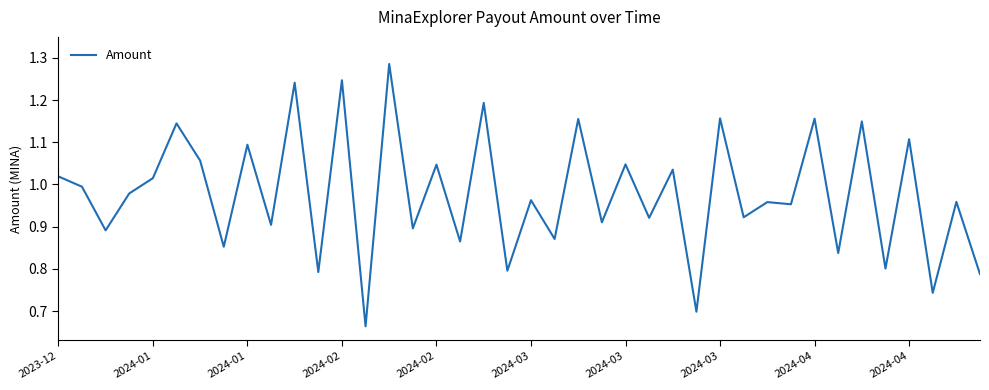

What is the difference between the maximum and minimum values?

0.6